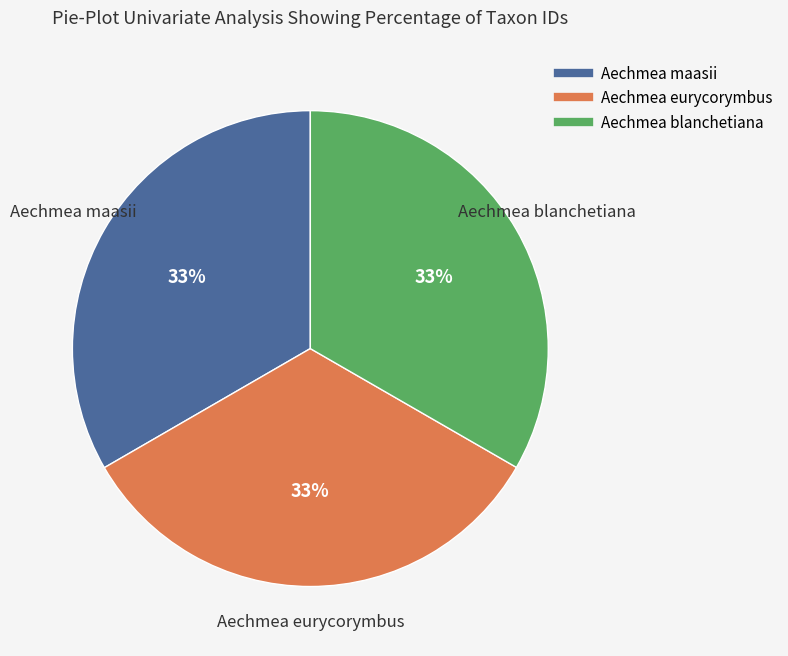

Combined, do Aechmea maasii and Aechmea eurycorymbus account for over 50%?

Yes